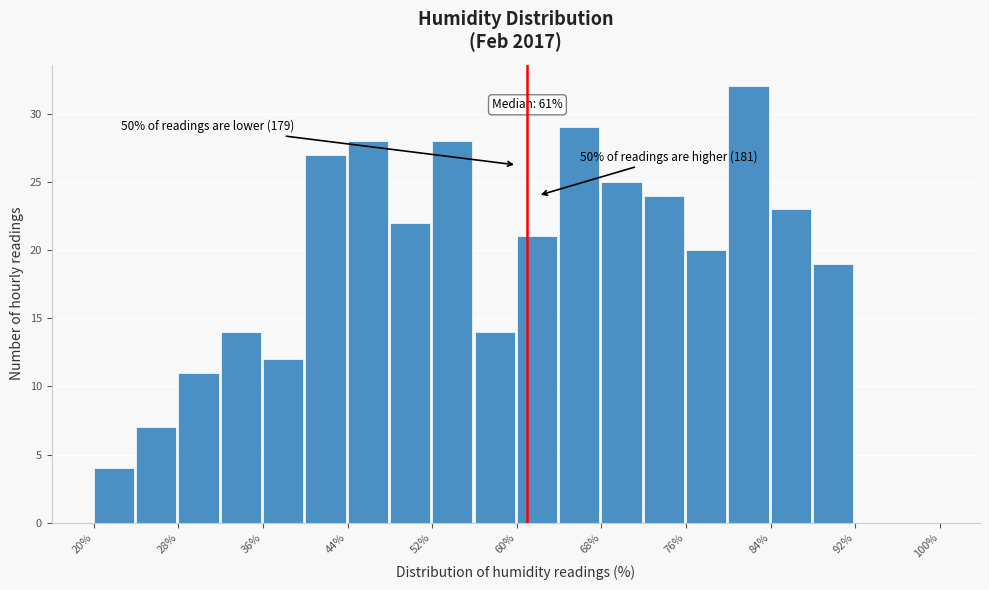

Which range on the x-axis has the tallest bar?

80 to 84